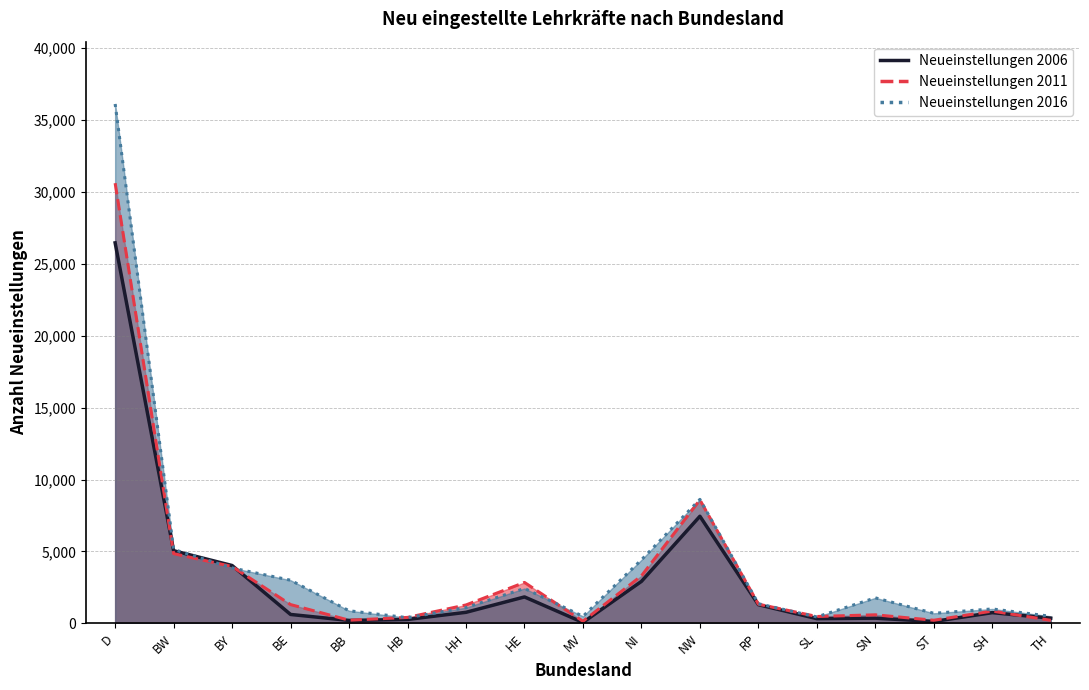

What is the label of the 10th point from the right?

HE